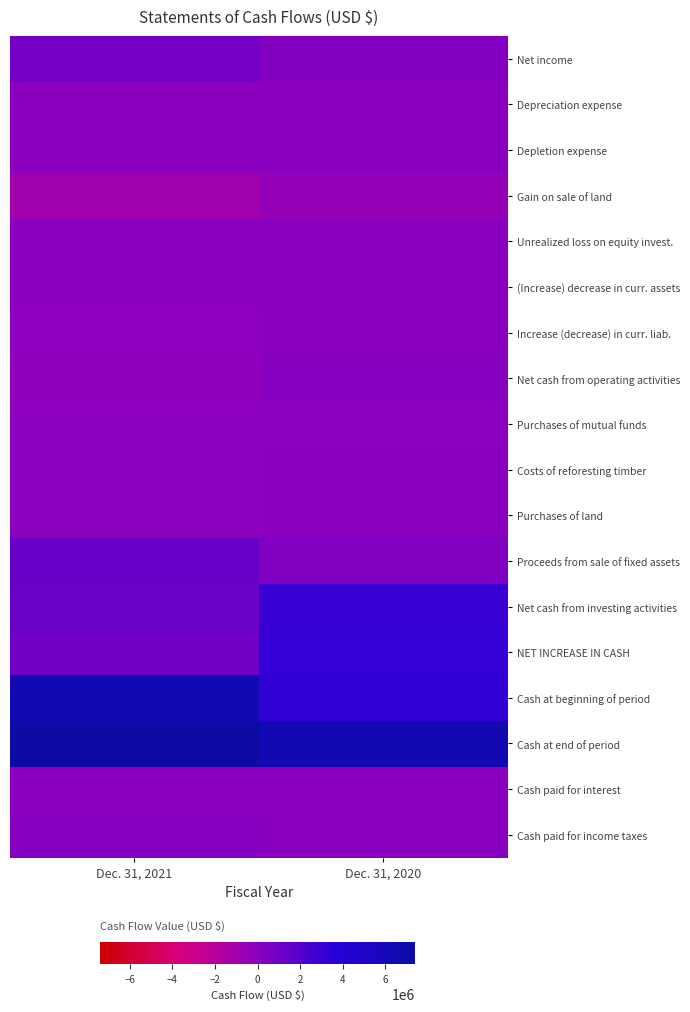

At how many categories does at least one series exceed 3060853?

2